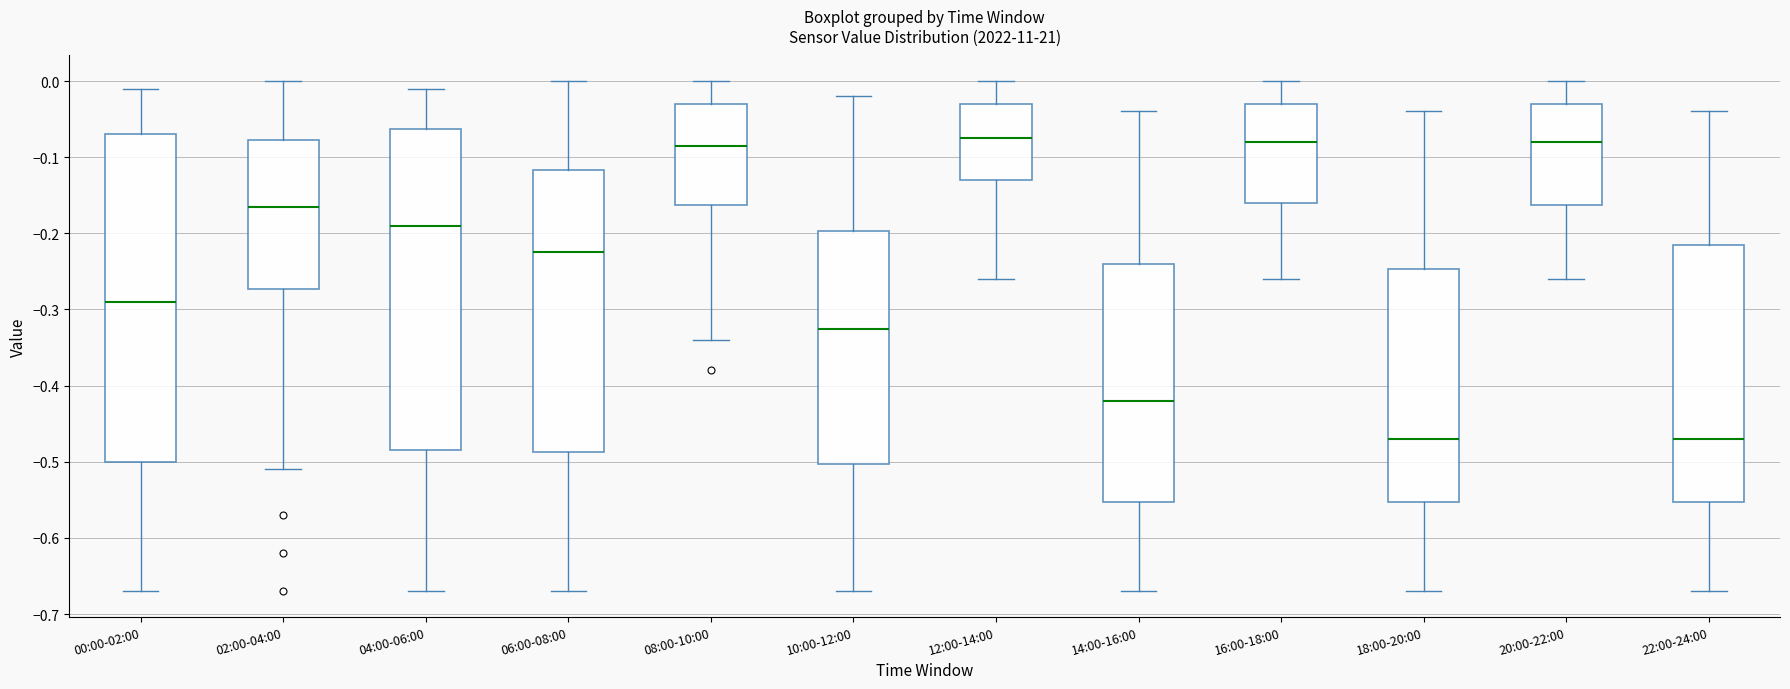

Reading left to right, transcribe this box plot: for each box, give where its median line is, the range the box spans, and where its two whiskers end, as read against the y-axis. The values are not printed on the chart, so give them approximately, as read against the axis.

00:00-02:00: median -0.29, box -0.50 to -0.07, whiskers -0.67 to -0.01
02:00-04:00: median -0.16, box -0.27 to -0.08, whiskers -0.51 to 0.00
04:00-06:00: median -0.19, box -0.48 to -0.06, whiskers -0.67 to -0.01
06:00-08:00: median -0.22, box -0.49 to -0.12, whiskers -0.67 to 0.00
08:00-10:00: median -0.08, box -0.16 to -0.03, whiskers -0.34 to 0.00
10:00-12:00: median -0.32, box -0.50 to -0.20, whiskers -0.67 to -0.02
12:00-14:00: median -0.07, box -0.13 to -0.03, whiskers -0.26 to 0.00
14:00-16:00: median -0.42, box -0.55 to -0.24, whiskers -0.67 to -0.04
16:00-18:00: median -0.08, box -0.16 to -0.03, whiskers -0.26 to 0.00
18:00-20:00: median -0.47, box -0.55 to -0.25, whiskers -0.67 to -0.04
20:00-22:00: median -0.08, box -0.16 to -0.03, whiskers -0.26 to 0.00
22:00-24:00: median -0.47, box -0.55 to -0.21, whiskers -0.67 to -0.04